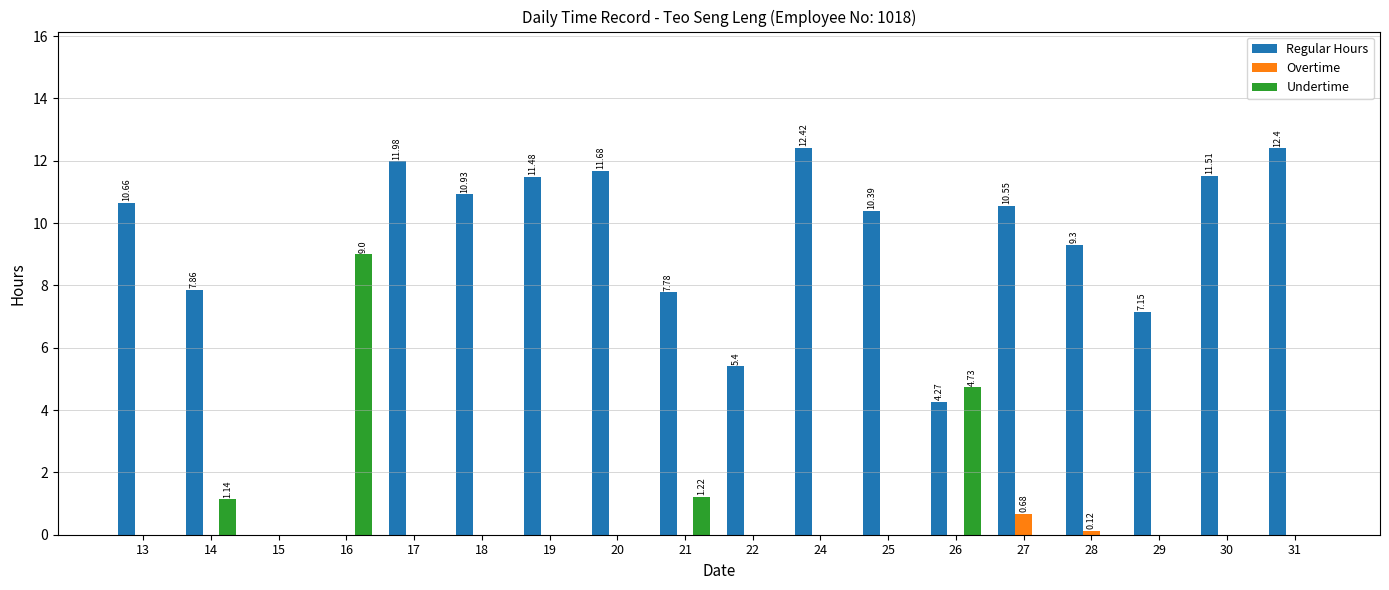

What is the sum of all Undertime values?

16.1